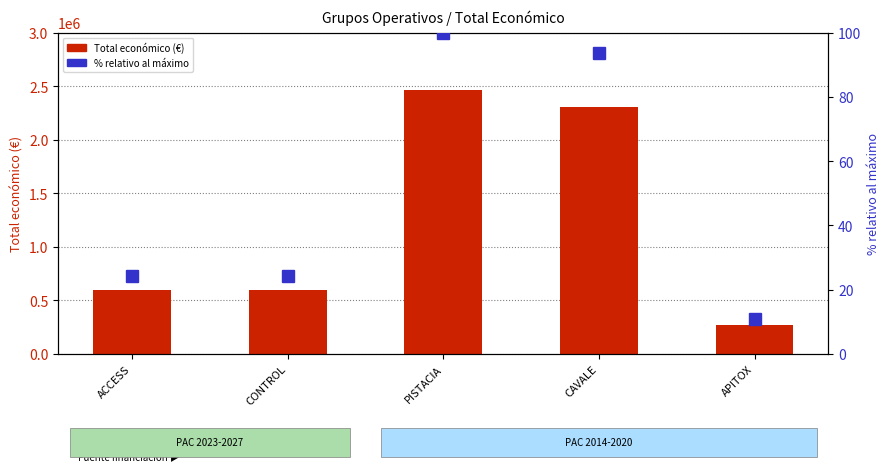

How many distinct data groups are displayed?

2